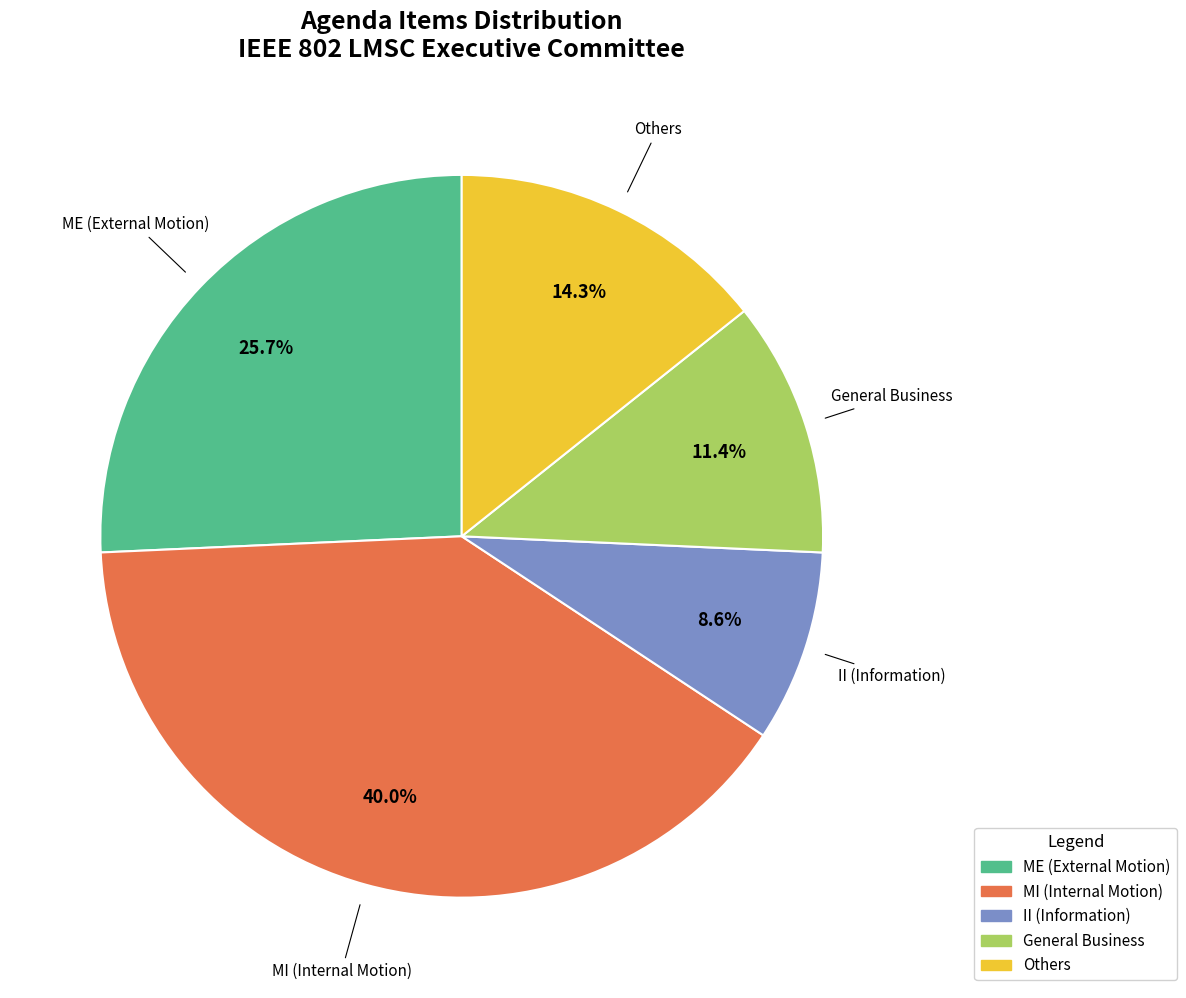

What is the smallest slice in the pie chart?

II (Information)